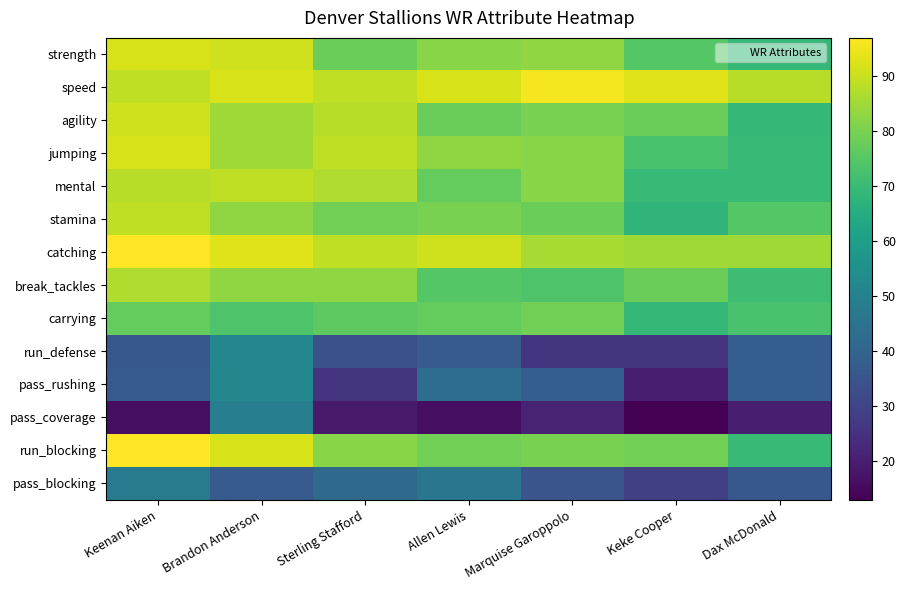

How many series are shown in this chart?

14